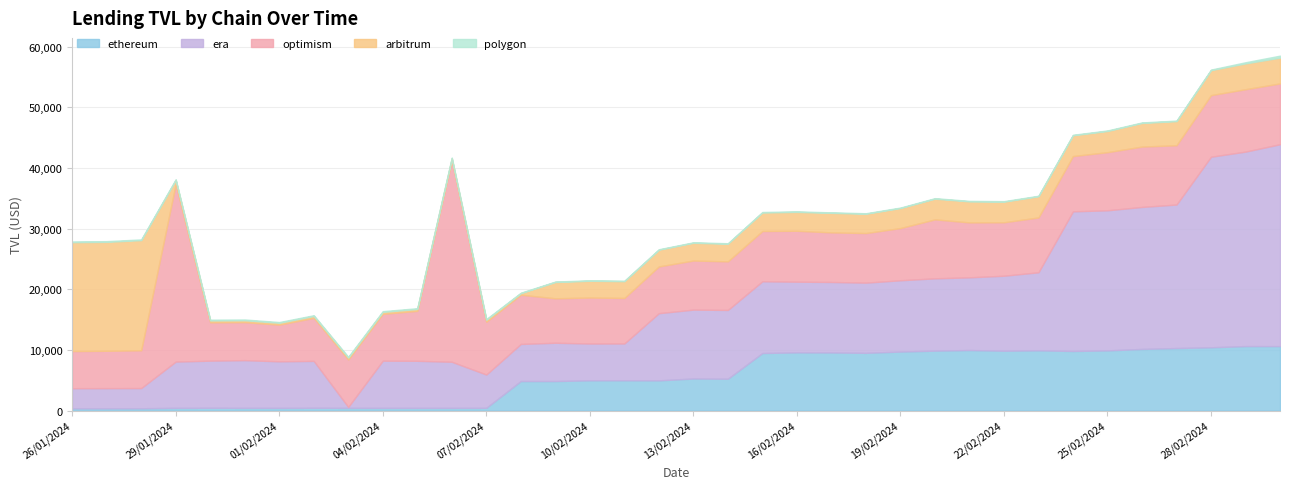

True or false: era TVL and ethereum TVL cross at least once.

True